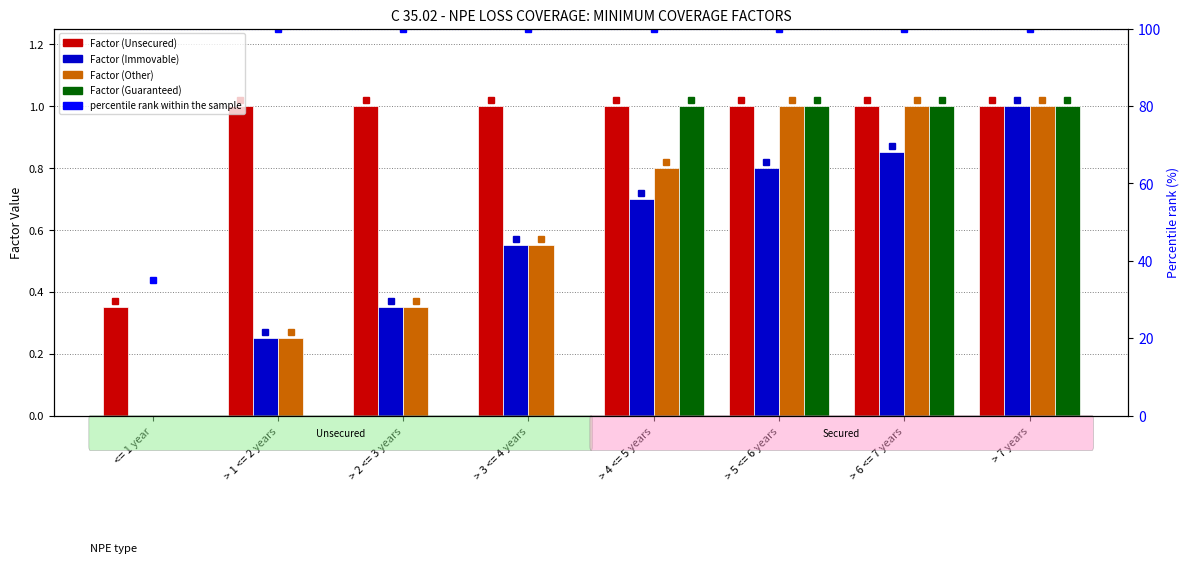

Reading left to right, list all the values displayed in this chart.

Factor (Unsecured): 0.3	1.0	1.0	1.0	1.0	1.0	1.0	1.0
Factor (Immovable): 0.0	0.2	0.3	0.6	0.7	0.8	0.8	1.0
Factor (Other): 0.0	0.2	0.3	0.6	0.8	1.0	1.0	1.0
Factor (Guaranteed): 0.0	0.0	0.0	0.0	1.0	1.0	1.0	1.0
percentile rank within the sample: 35.0	100.0	100.0	100.0	100.0	100.0	100.0	100.0